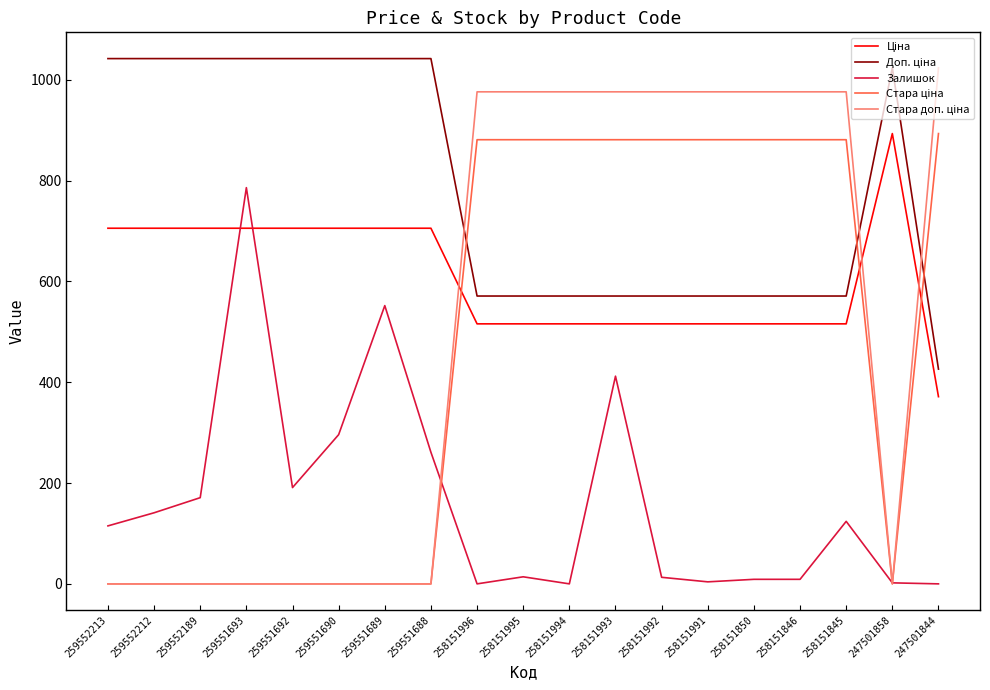

The value of Залишок at 258151993 is 243.0. True or false?

False